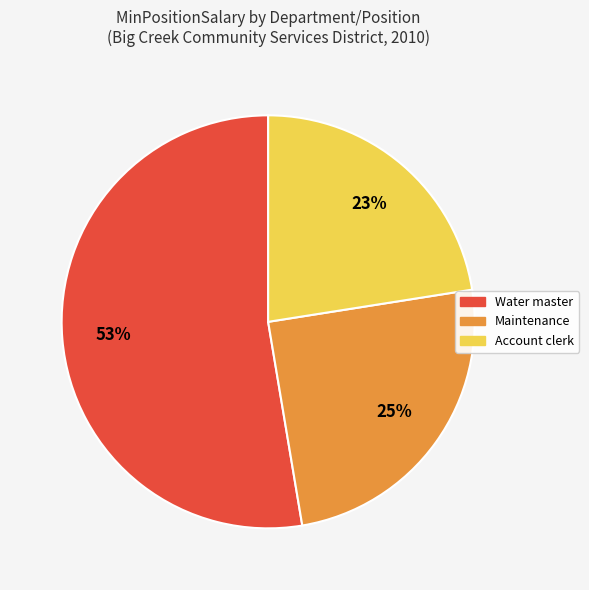

Is there a majority slice in this chart?

Yes